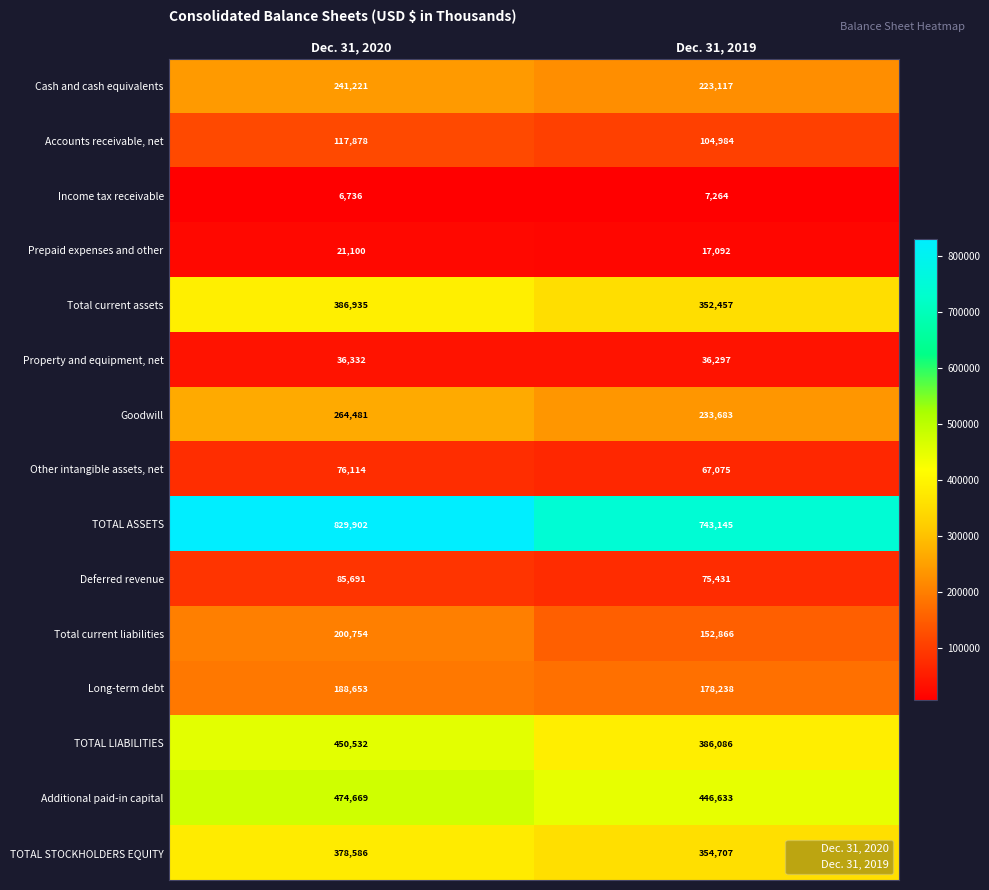

What is the sum of the Total current assets values at Dec. 31, 2020 and Dec. 31, 2019?

739392